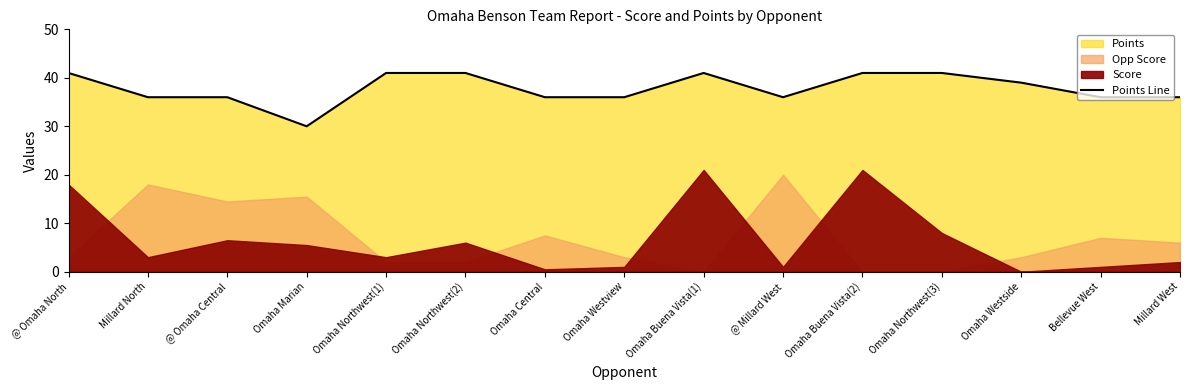

True or false: the data shows 39 at Omaha Westside.

True